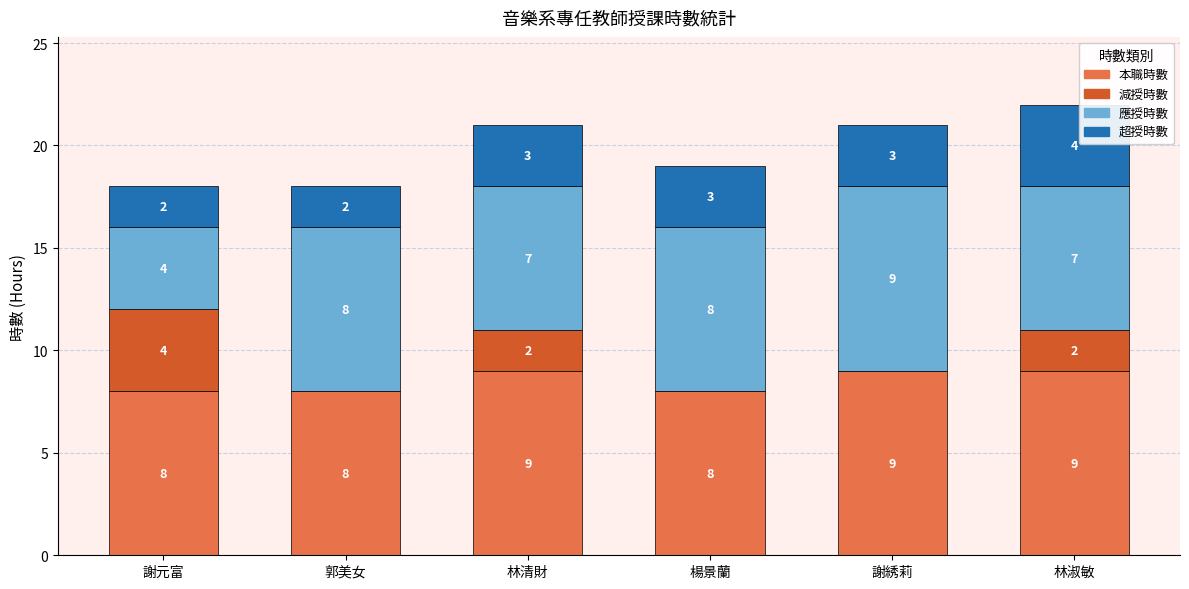

What is the sum of all 本職時數 values?

51